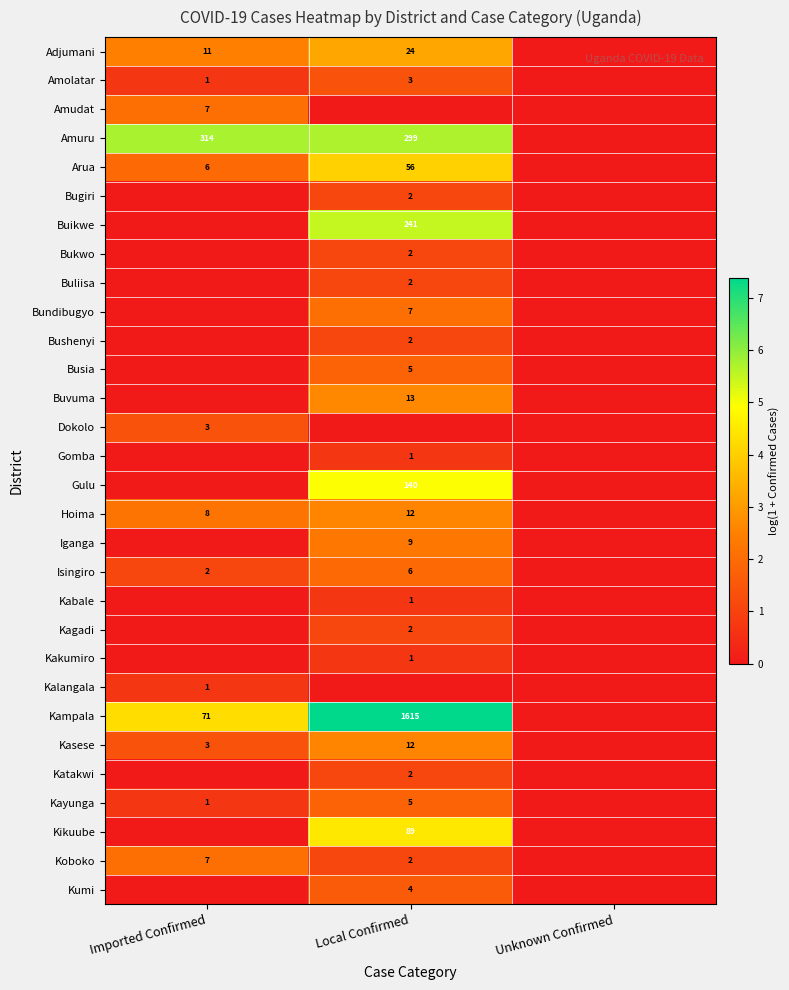

Is it true that Bugiri equals 2 at Local Confirmed?

True